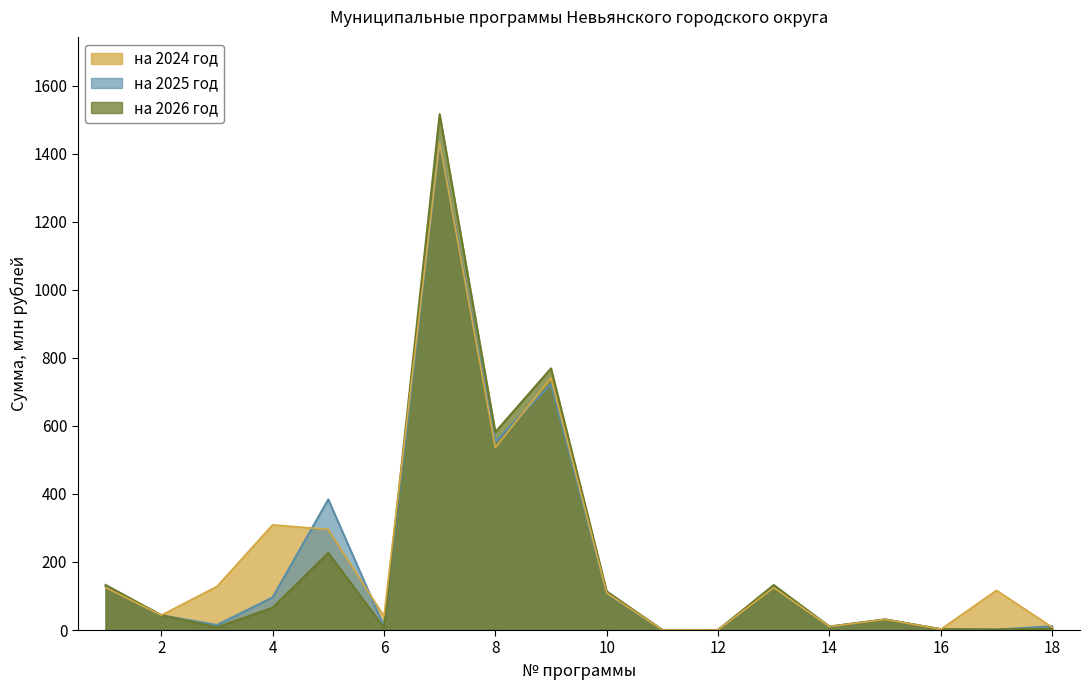

Which series has the widest spread of values?

на 2026 год